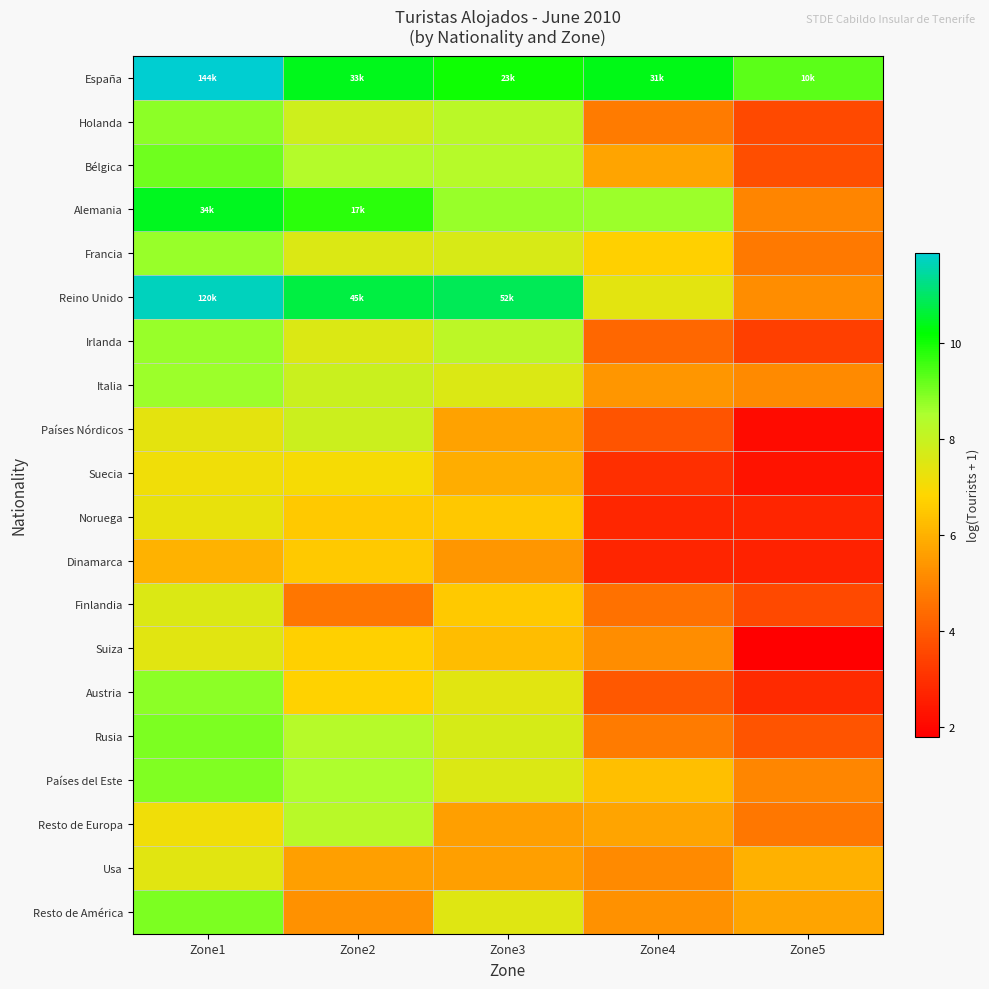

What is the spread (max minus min) of values at Zone4?

7.7